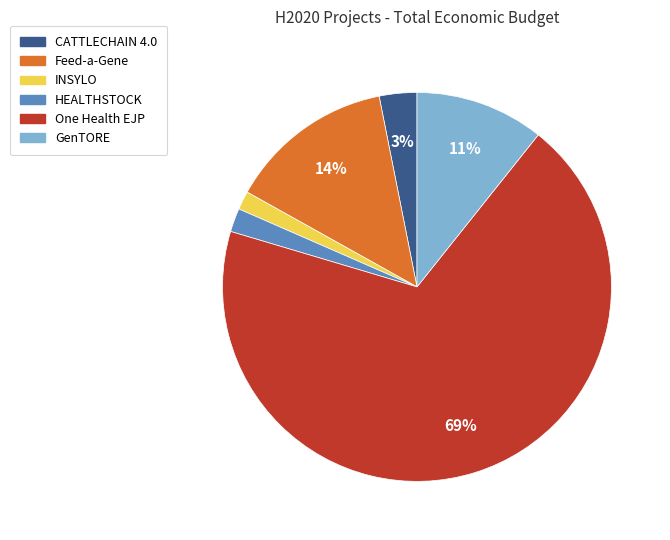

Is Feed-a-Gene the majority of the pie?

No